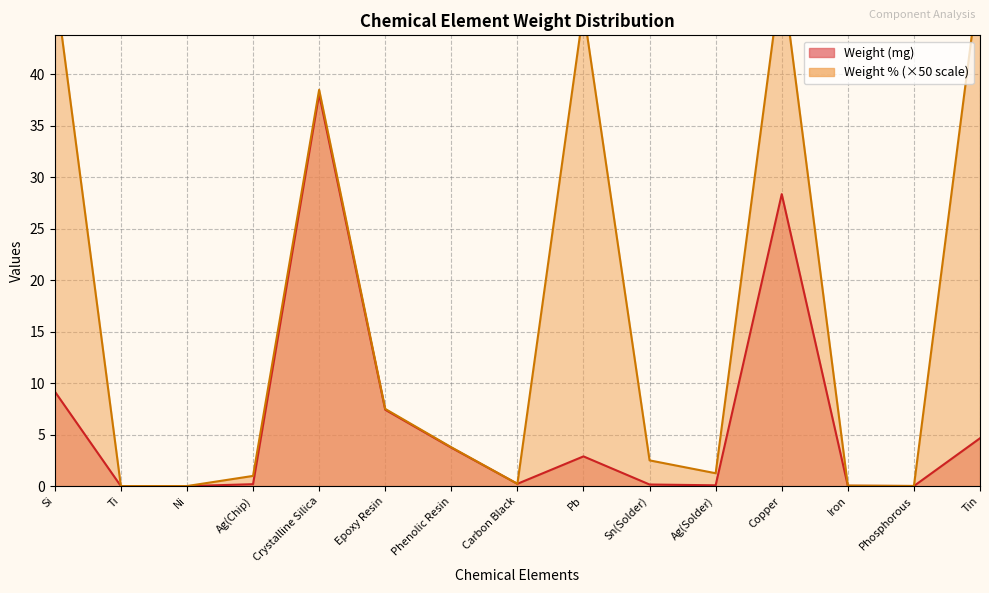

How many lines are shown in the chart?

2